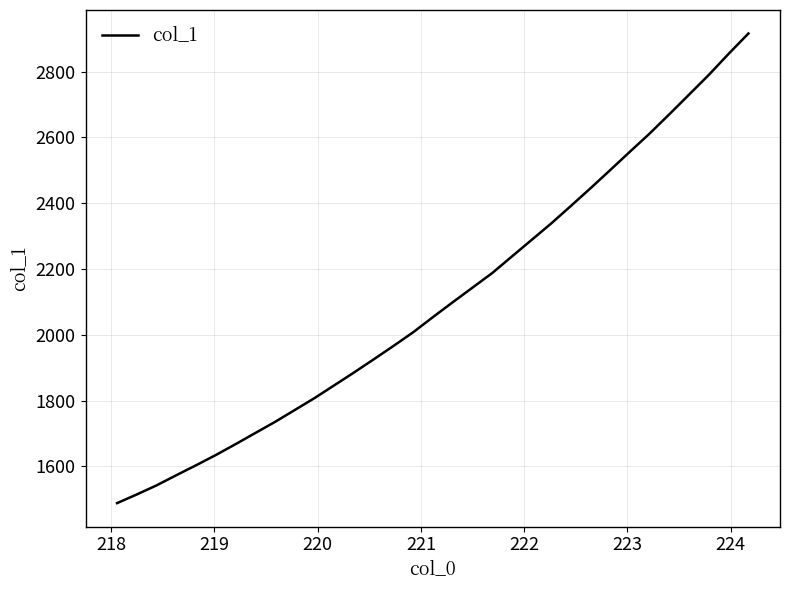

What is the difference between the maximum and minimum values?

1427.5